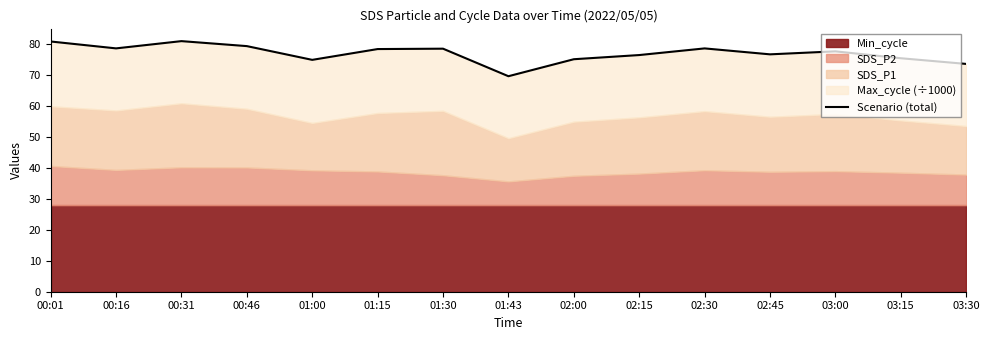

At which category does the data reach its first local valley?

00:16